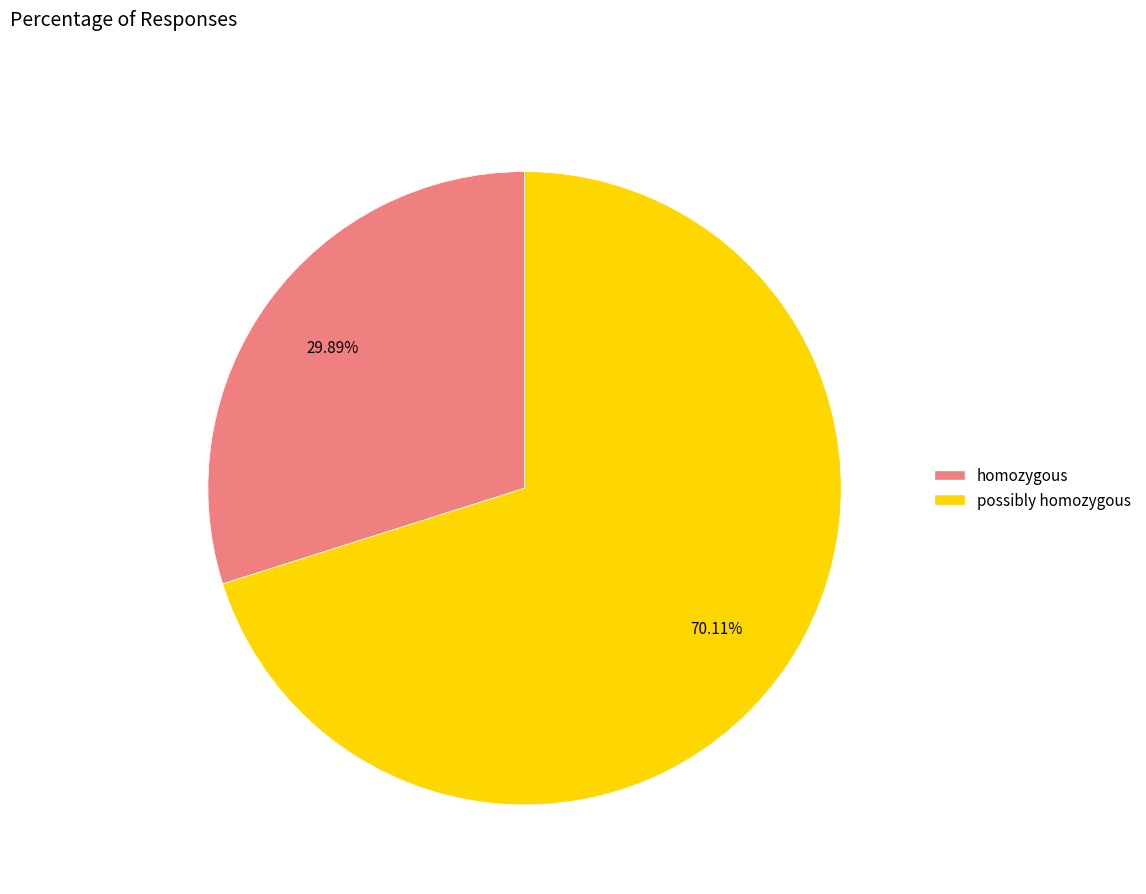

How many slices are in this pie chart?

2